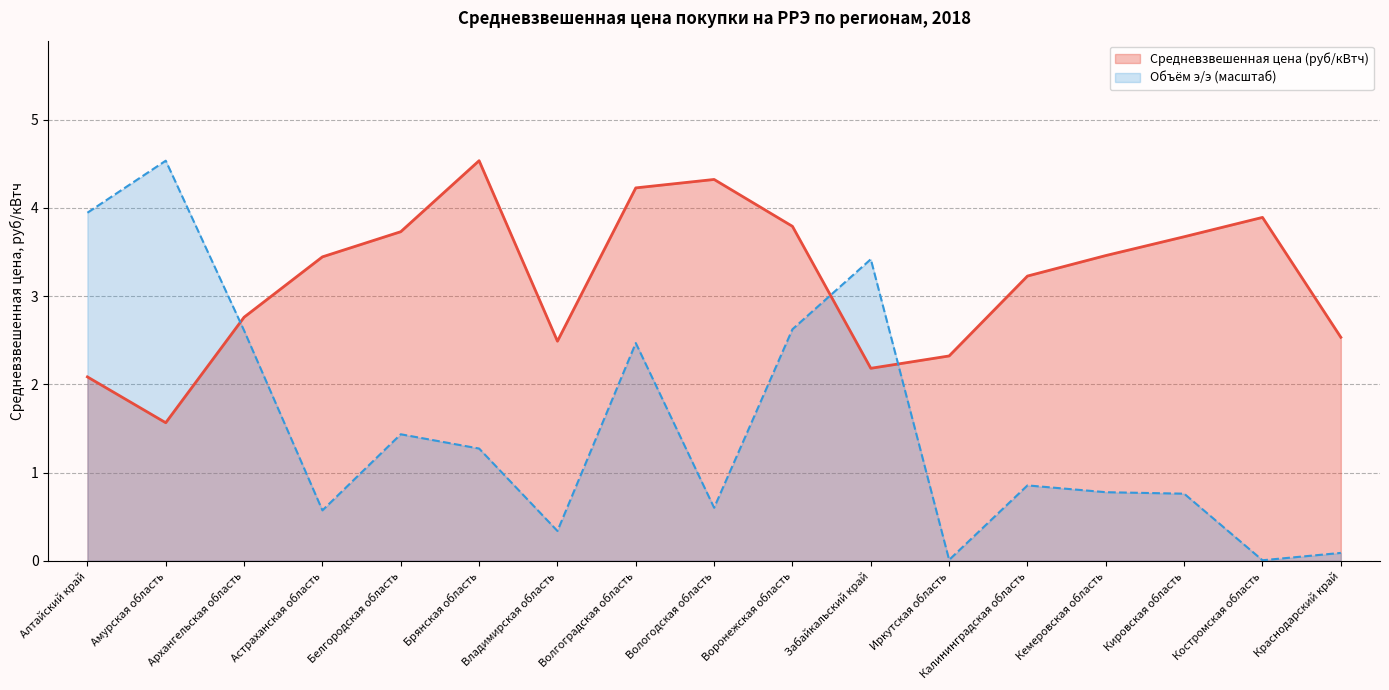

In Объём э/э (масштаб), how many points are lower than both neighbors (excluding endpoints)?

5